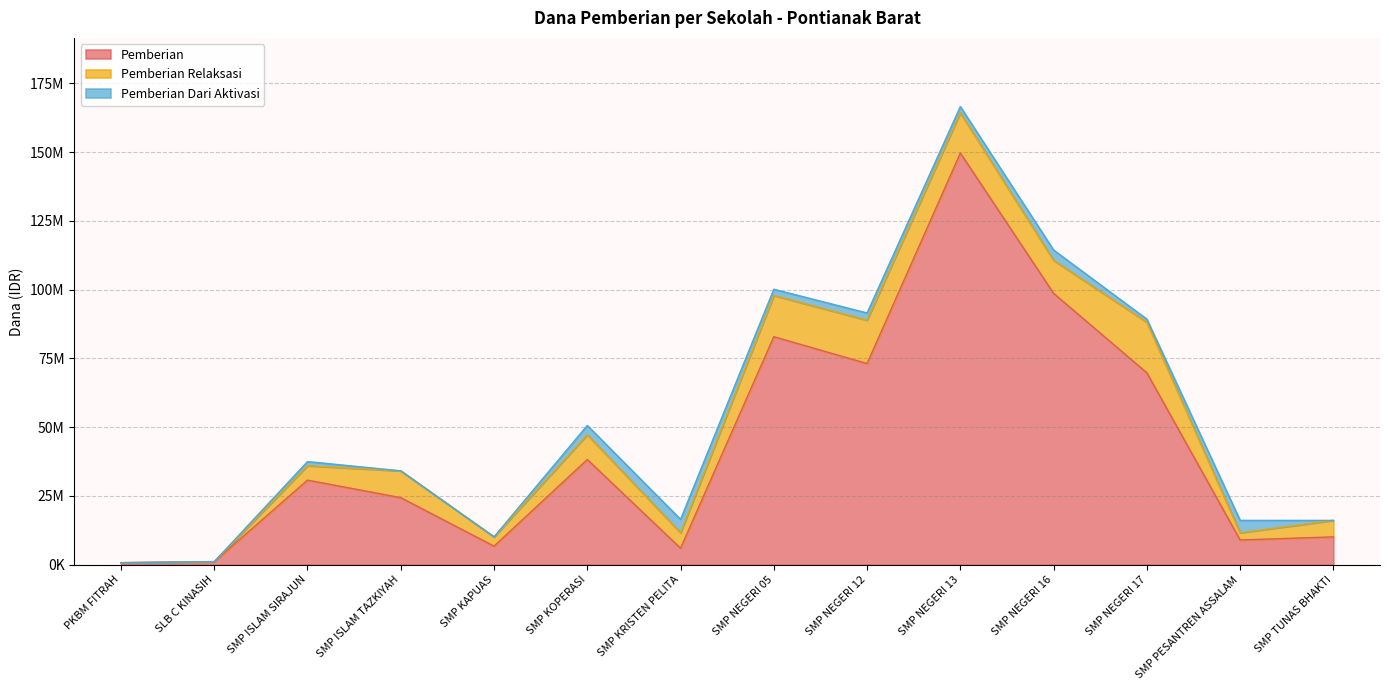

What are all the series names shown in the legend?

Pemberian, Pemberian Relaksasi, Pemberian Dari Aktivasi